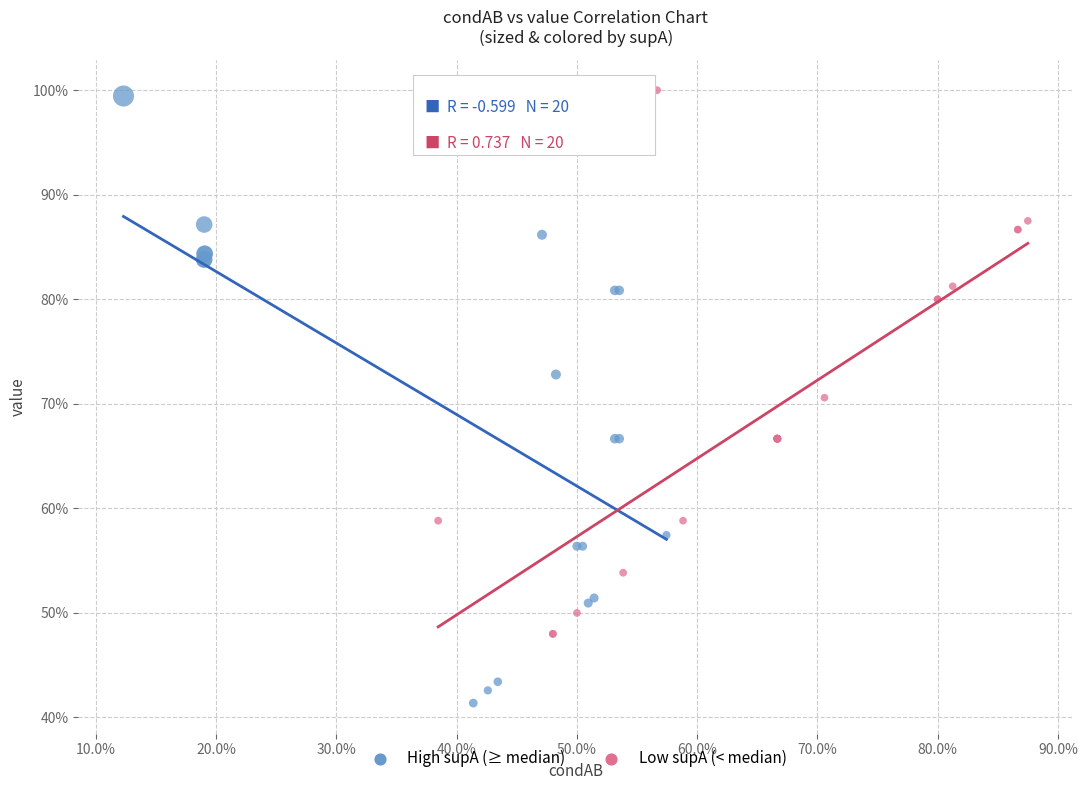

Which series contains the highest Y value?

Low supA (< median)